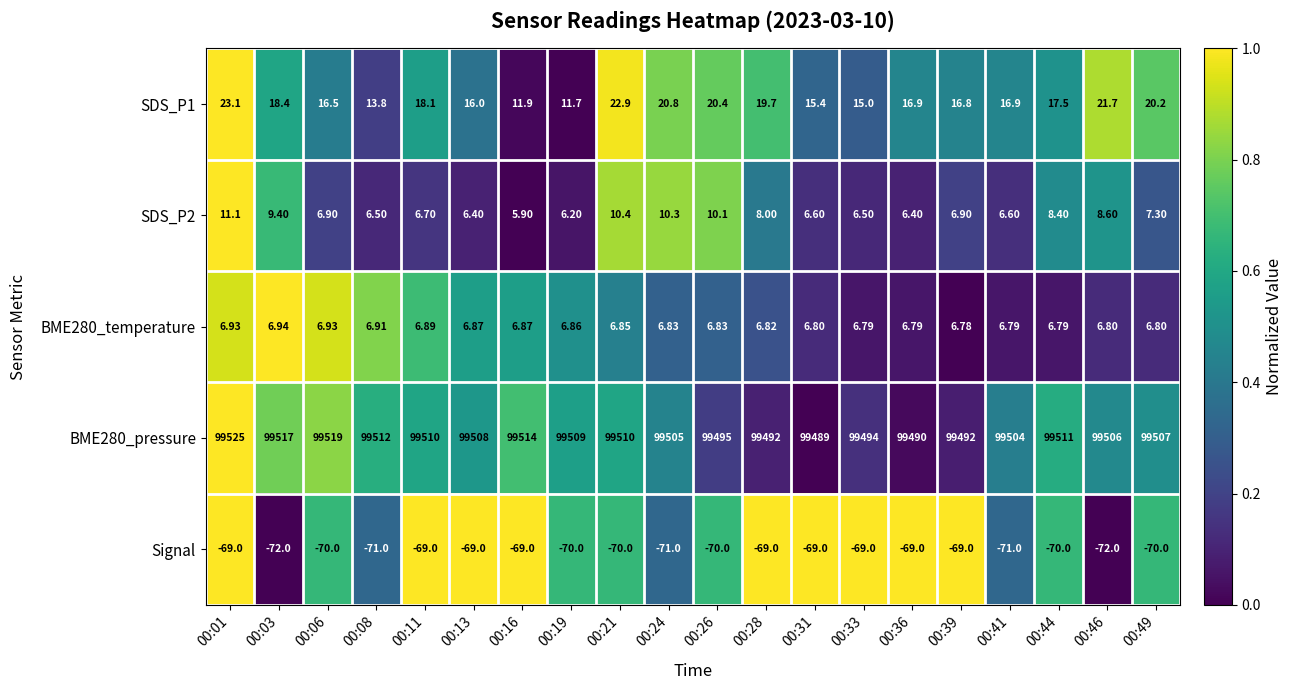

Reading right to left, transcribe all the data shown in this chart.

SDS_P1: 00:49=20.2	00:46=21.7	00:44=17.5	00:41=16.9	00:39=16.8	00:36=16.9	00:33=15.0	00:31=15.4	00:28=19.7	00:26=20.4	00:24=20.8	00:21=22.9	00:19=11.7	00:16=11.9	00:13=16.0	00:11=18.1	00:08=13.8	00:06=16.5	00:03=18.4	00:01=23.1
SDS_P2: 00:49=7.3	00:46=8.6	00:44=8.4	00:41=6.6	00:39=6.9	00:36=6.4	00:33=6.5	00:31=6.6	00:28=8.0	00:26=10.1	00:24=10.3	00:21=10.4	00:19=6.2	00:16=5.9	00:13=6.4	00:11=6.7	00:08=6.5	00:06=6.9	00:03=9.4	00:01=11.1
BME280_temperature: 00:49=6.8	00:46=6.8	00:44=6.8	00:41=6.8	00:39=6.8	00:36=6.8	00:33=6.8	00:31=6.8	00:28=6.8	00:26=6.8	00:24=6.8	00:21=6.8	00:19=6.9	00:16=6.9	00:13=6.9	00:11=6.9	00:08=6.9	00:06=6.9	00:03=6.9	00:01=6.9
BME280_pressure: 00:49=99507.0	00:46=99506.0	00:44=99511.0	00:41=99504.0	00:39=99492.0	00:36=99490.0	00:33=99494.0	00:31=99489.0	00:28=99492.0	00:26=99495.0	00:24=99505.0	00:21=99510.0	00:19=99509.0	00:16=99514.0	00:13=99508.0	00:11=99510.0	00:08=99512.0	00:06=99519.0	00:03=99517.0	00:01=99525.0
Signal: 00:49=-70.0	00:46=-72.0	00:44=-70.0	00:41=-71.0	00:39=-69.0	00:36=-69.0	00:33=-69.0	00:31=-69.0	00:28=-69.0	00:26=-70.0	00:24=-71.0	00:21=-70.0	00:19=-70.0	00:16=-69.0	00:13=-69.0	00:11=-69.0	00:08=-71.0	00:06=-70.0	00:03=-72.0	00:01=-69.0